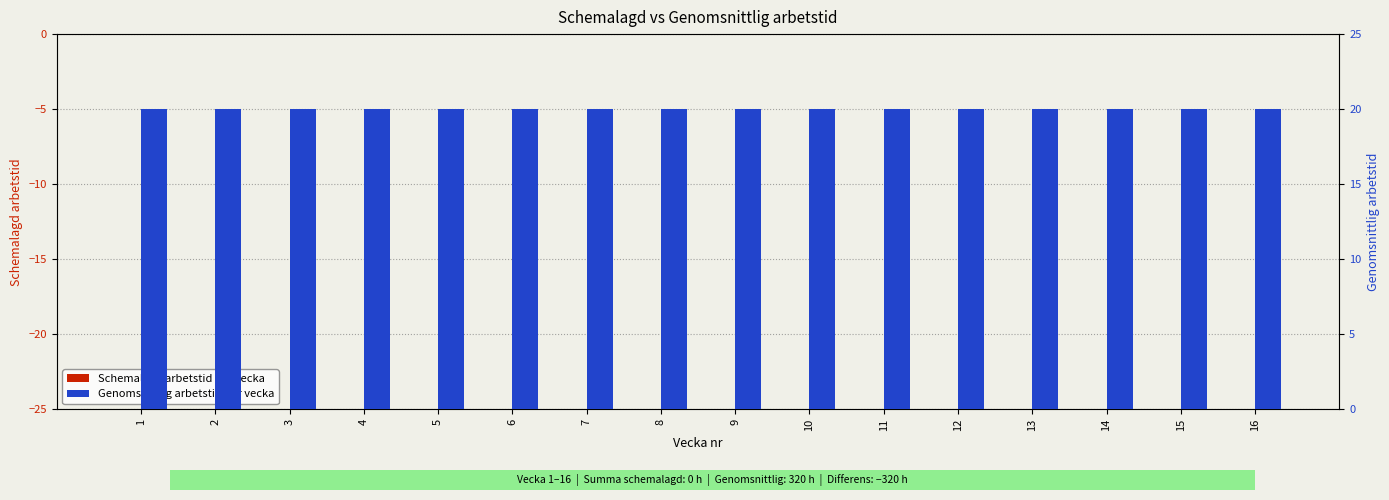

Rank the categories by Genomsnittlig arbetstid per vecka value from lowest to highest.

1, 2, 3, 4, 5, 6, 7, 8, 9, 10, 11, 12, 13, 14, 15, 16